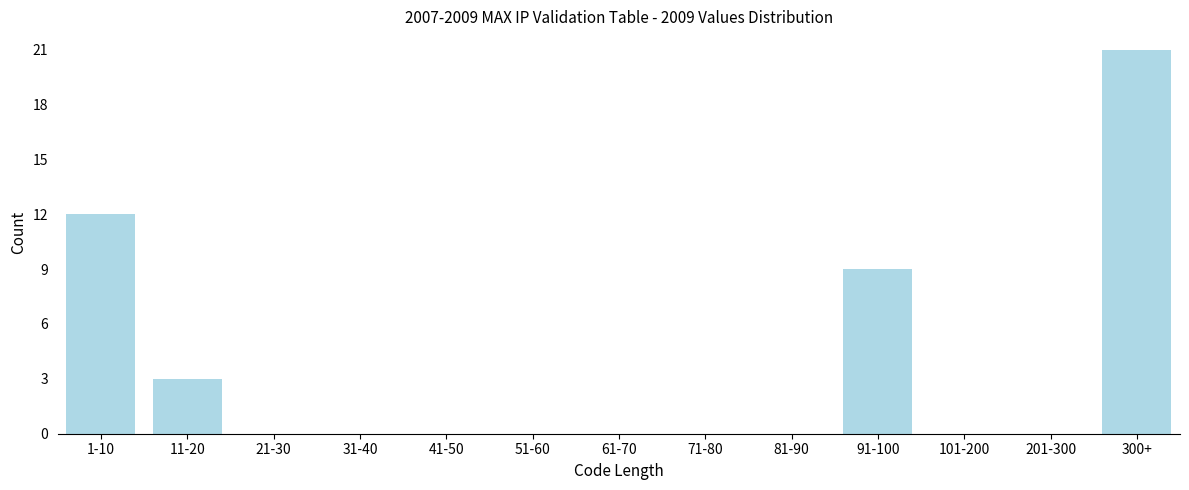

Reading left to right, extract all data points from this chart.

1-10=12	11-20=3	21-30=0	31-40=0	41-50=0	51-60=0	61-70=0	71-80=0	81-90=0	91-100=9	101-200=0	201-300=0	300+=21